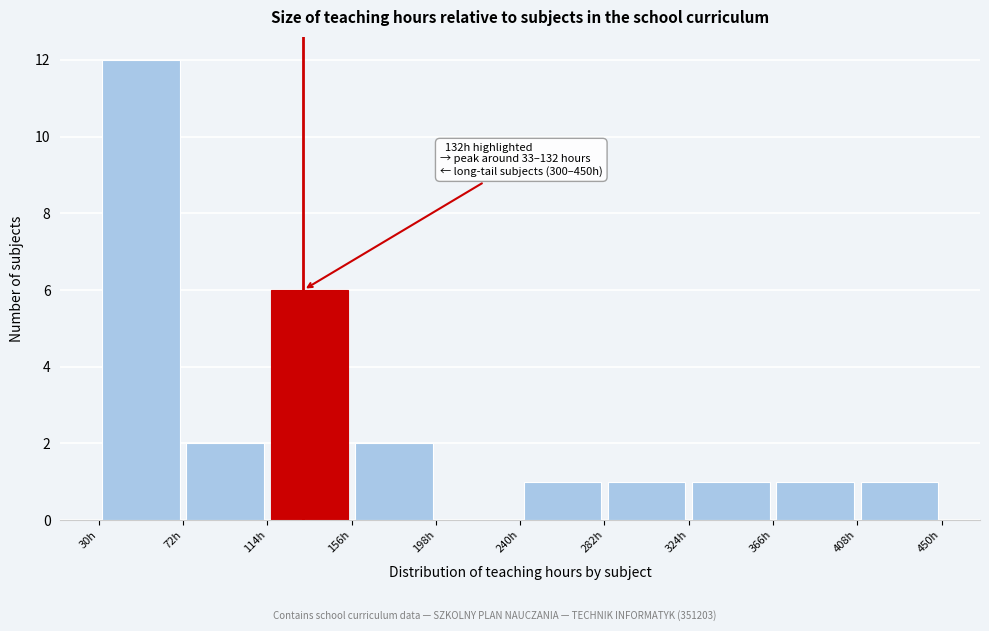

Over which range of the x-axis is the bar tallest?

30 to 72